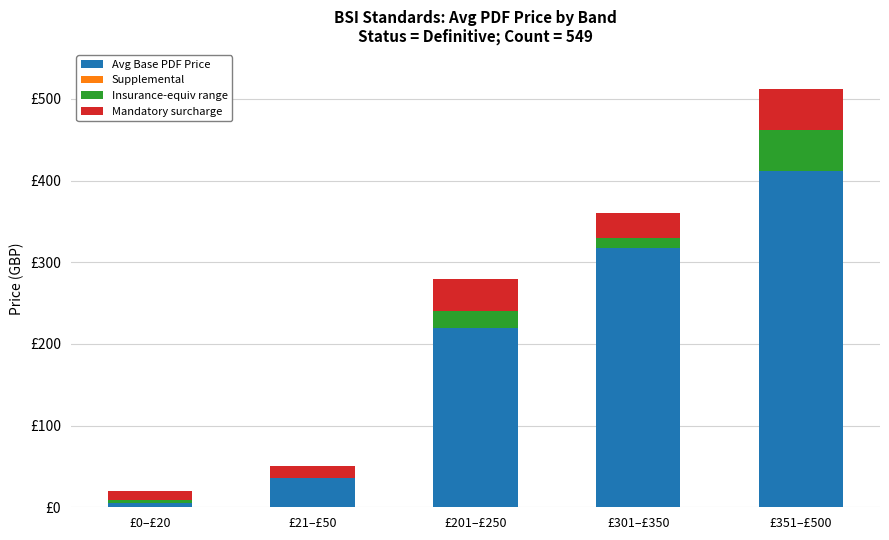

At how many categories does at least one series exceed 146?

3